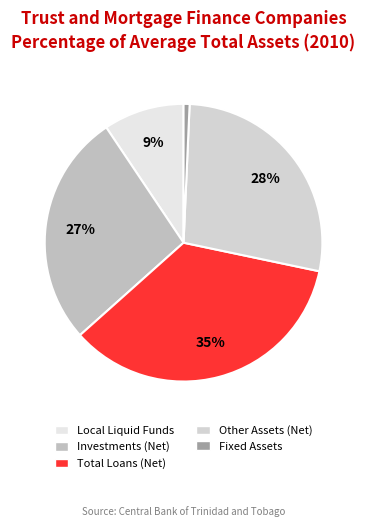

Combined, do Fixed Assets and Total Loans (Net) account for over 50%?

No